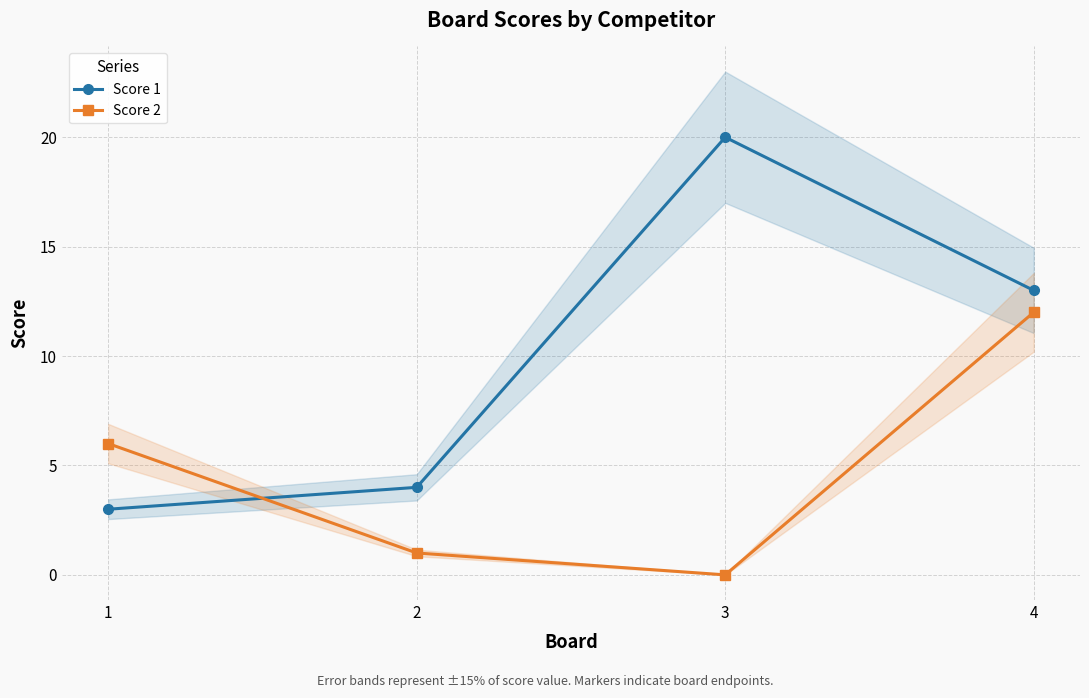

Does the chart have visible grid lines?

Yes